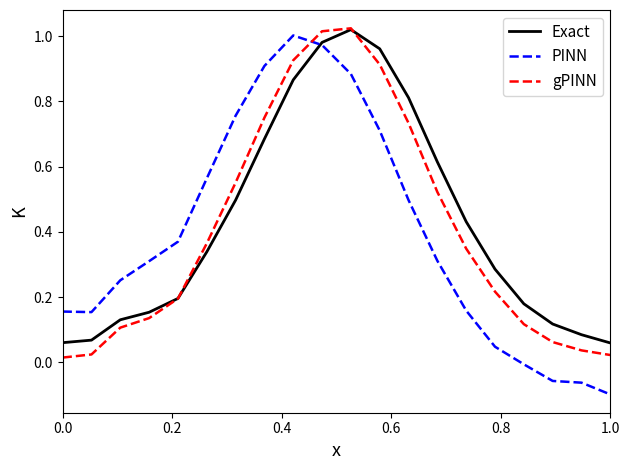

Which series has the widest spread of values?

PINN